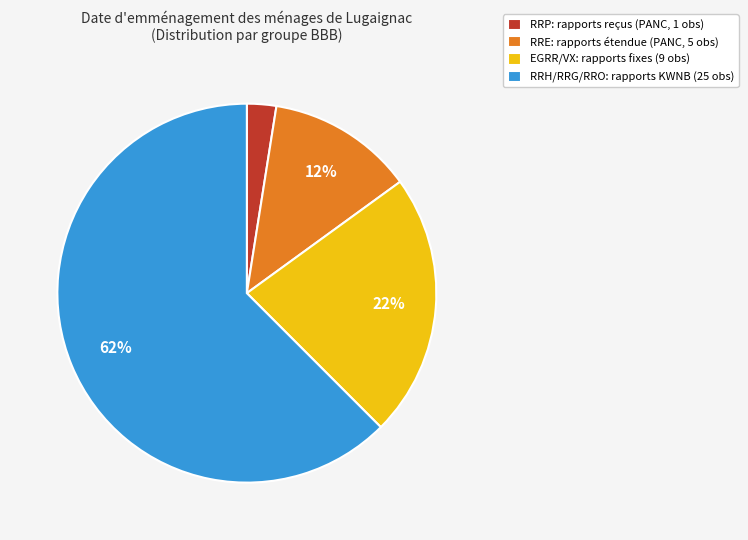

Which has a higher value, RRE: rapports étendue (PANC, 5 obs) or EGRR/VX: rapports fixes (9 obs)?

EGRR/VX: rapports fixes (9 obs)